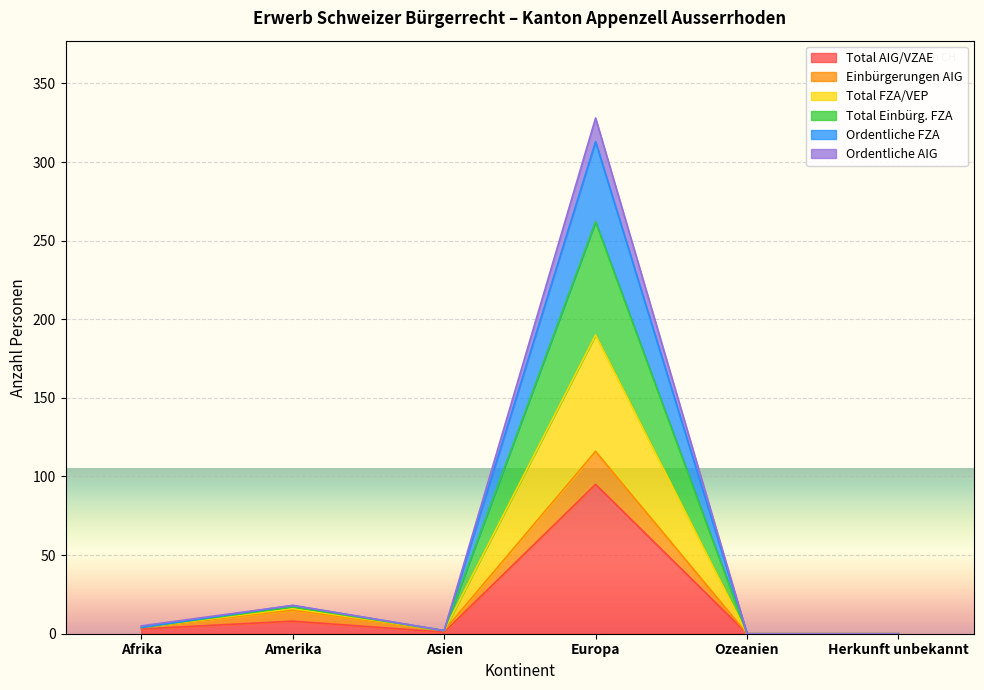

The value of Ordentliche AIG at Afrika is 4. True or false?

True